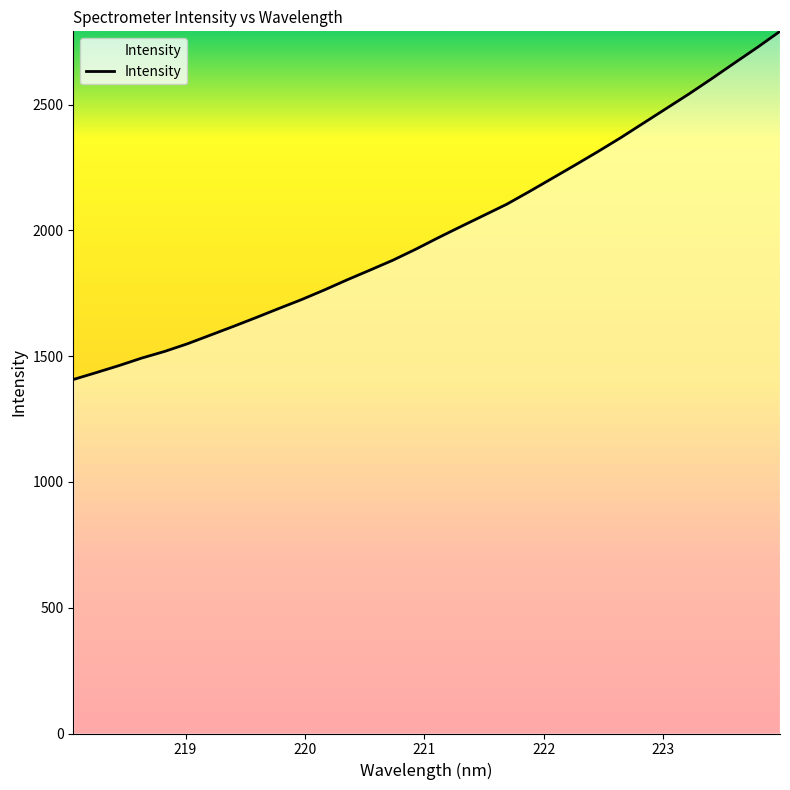

What is the minimum value shown in the chart?

1407.2